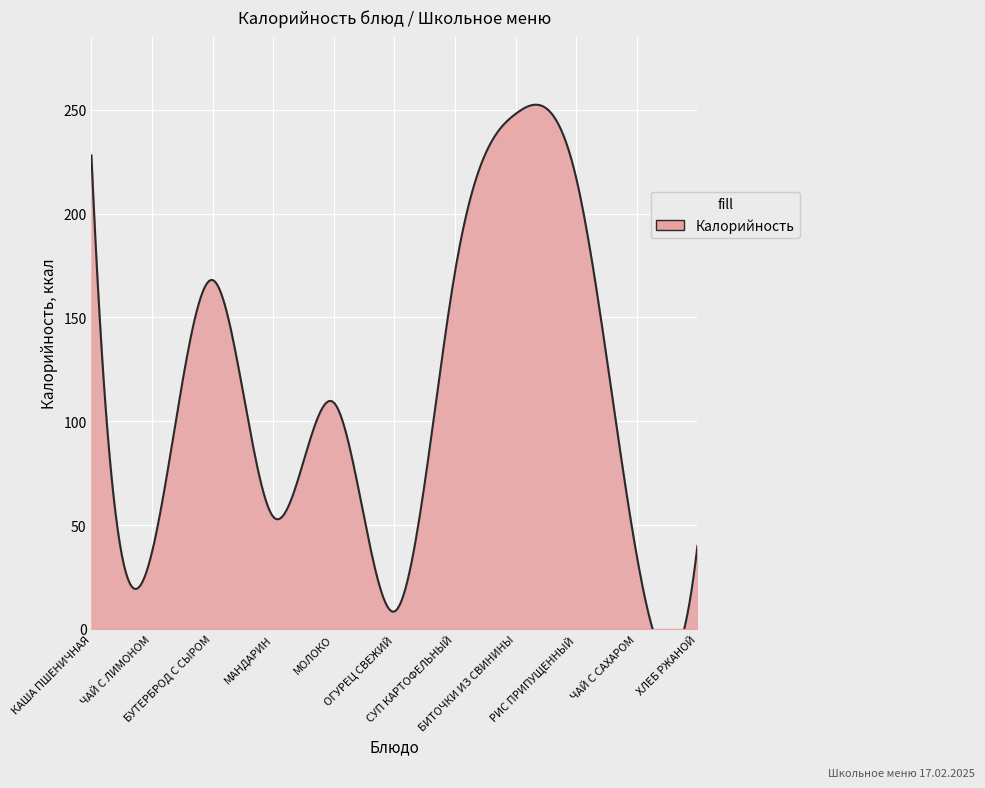

How many points are lower than both their immediate neighbors (excluding endpoints)?

4